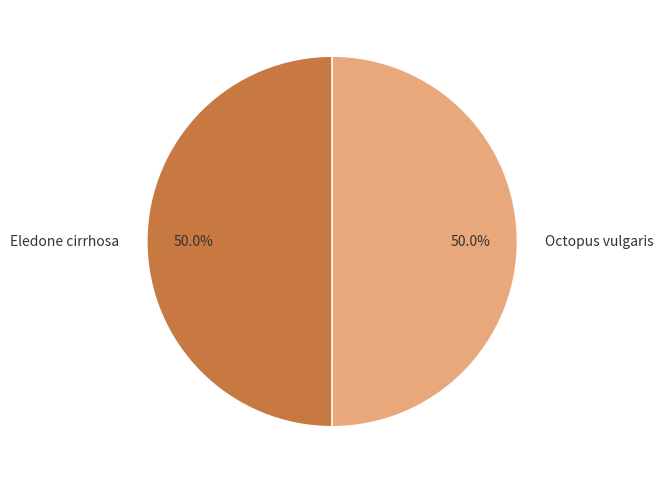

What is the ratio of the value at Eledone cirrhosa to the value at Octopus vulgaris?

1.0